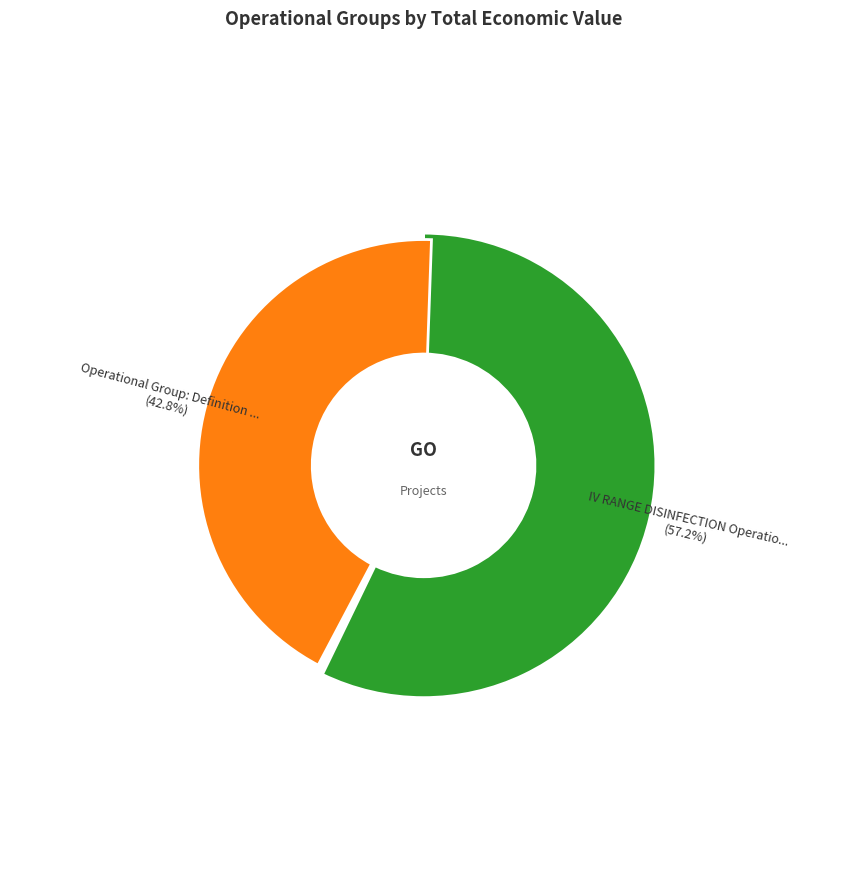

Does Operational Group: Definition of strategies account for over 50% of the chart?

No